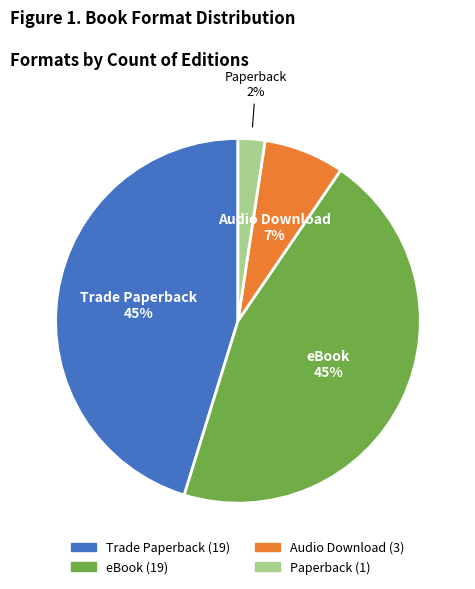

How many segments does this pie chart have?

4